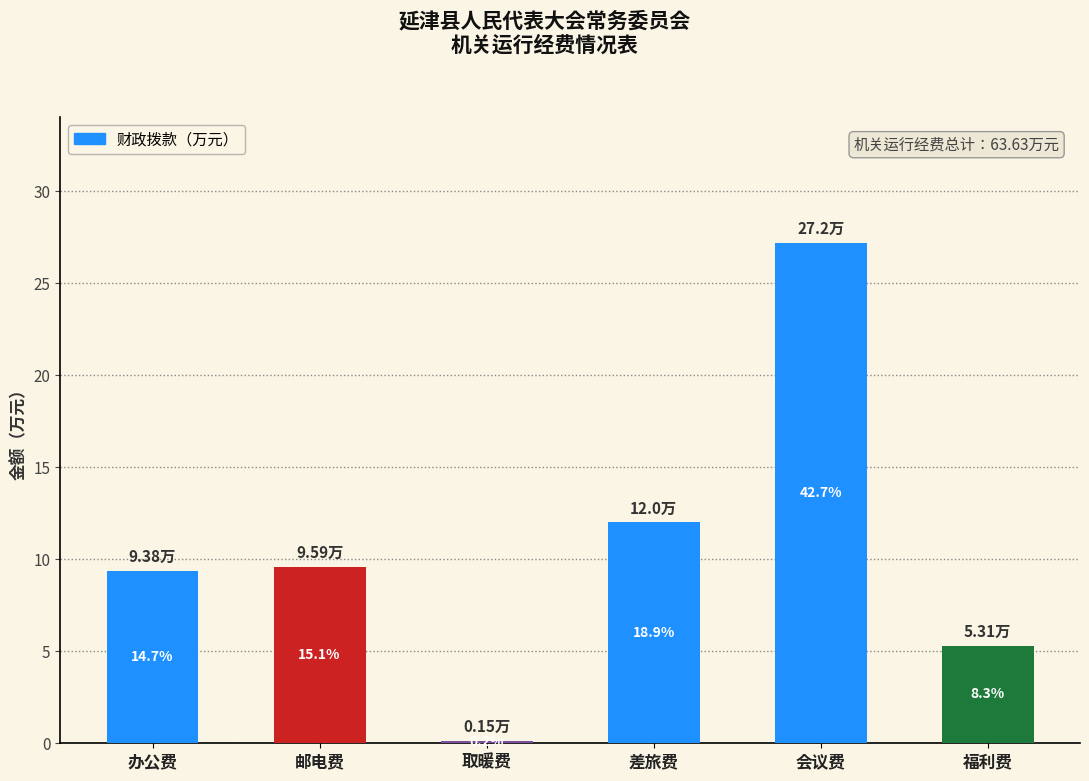

What is the value of the 1st bar from the left?

9.4